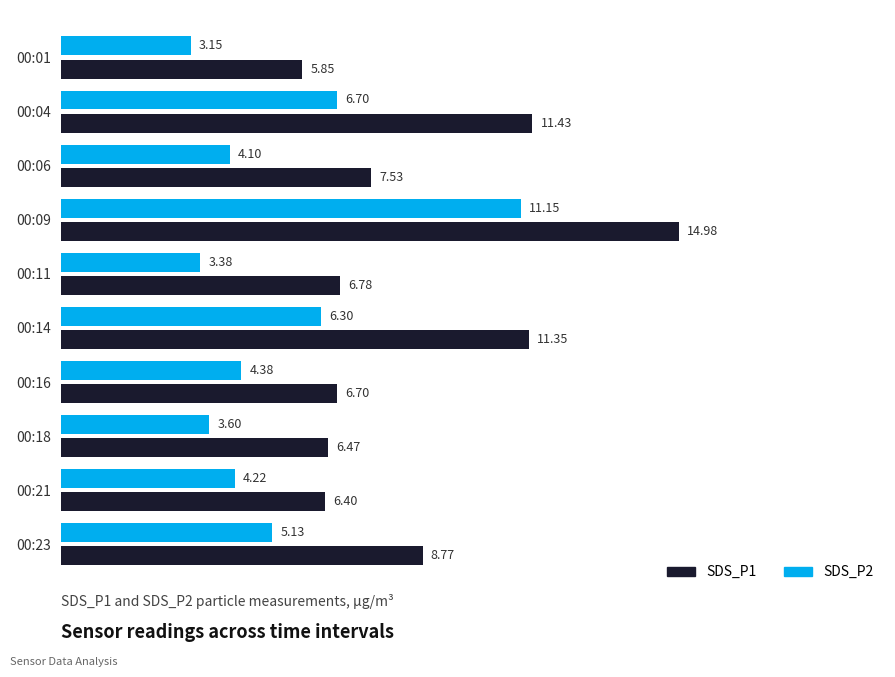

Is the value of SDS_P2 at 00:18 greater than the value of SDS_P1 at 00:14?

No